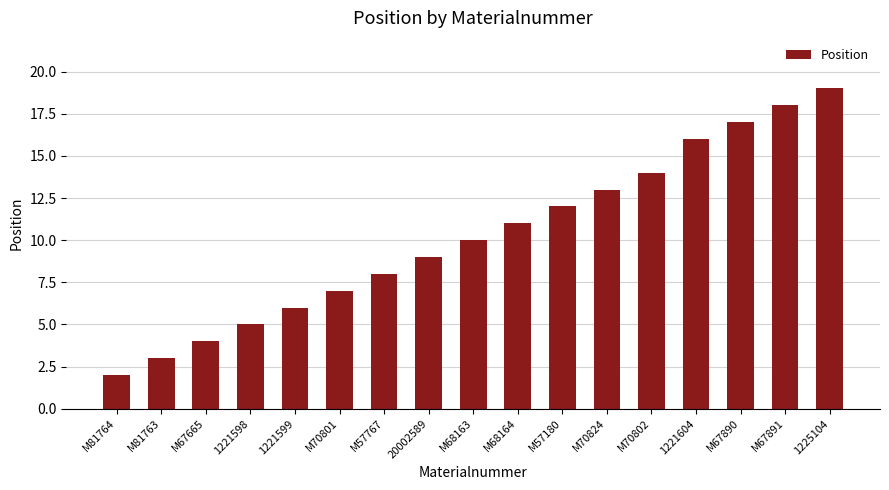

Read the value at M81763, to the nearest 5.

5